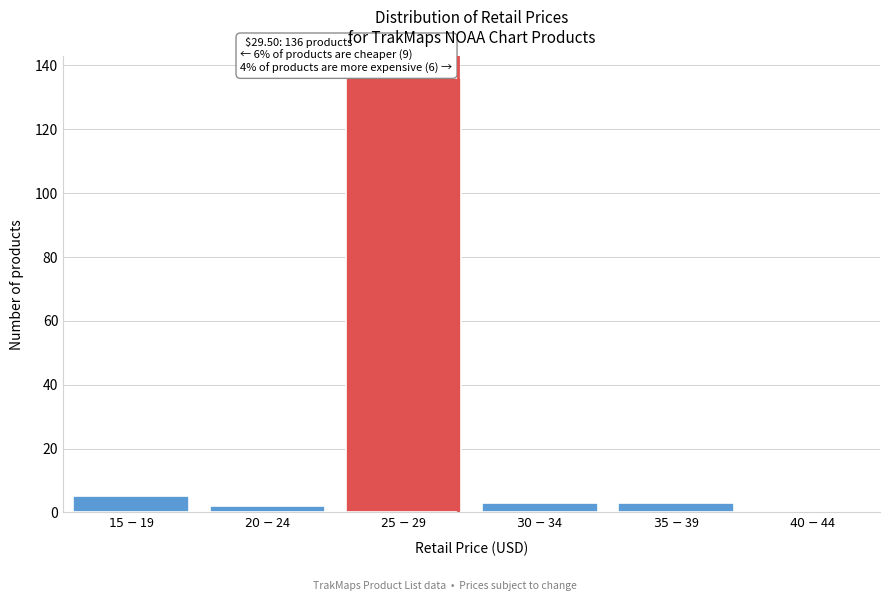

What is the sum of all values?

149